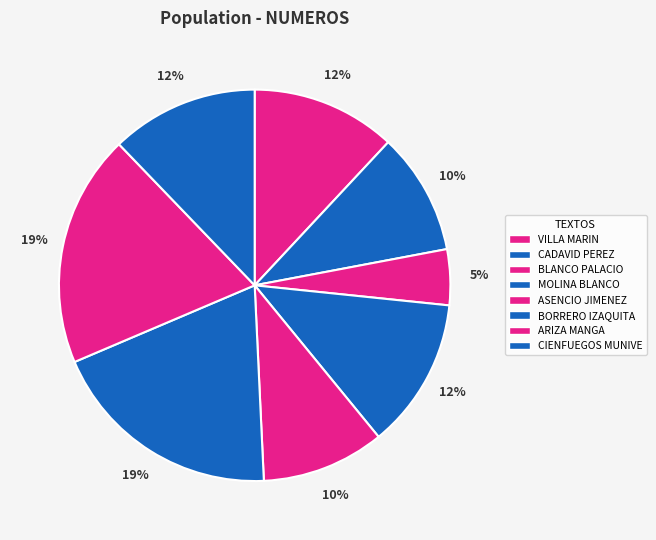

How many slices are in this pie chart?

8